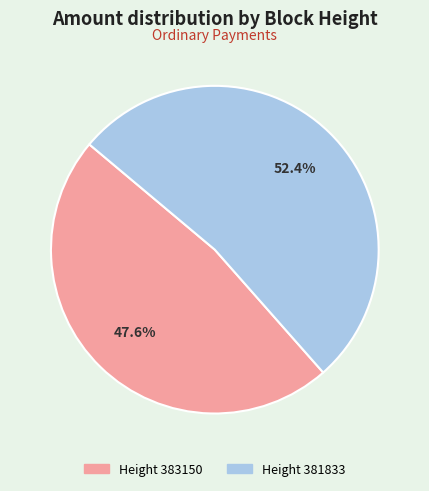

Does any single category account for the majority?

Yes